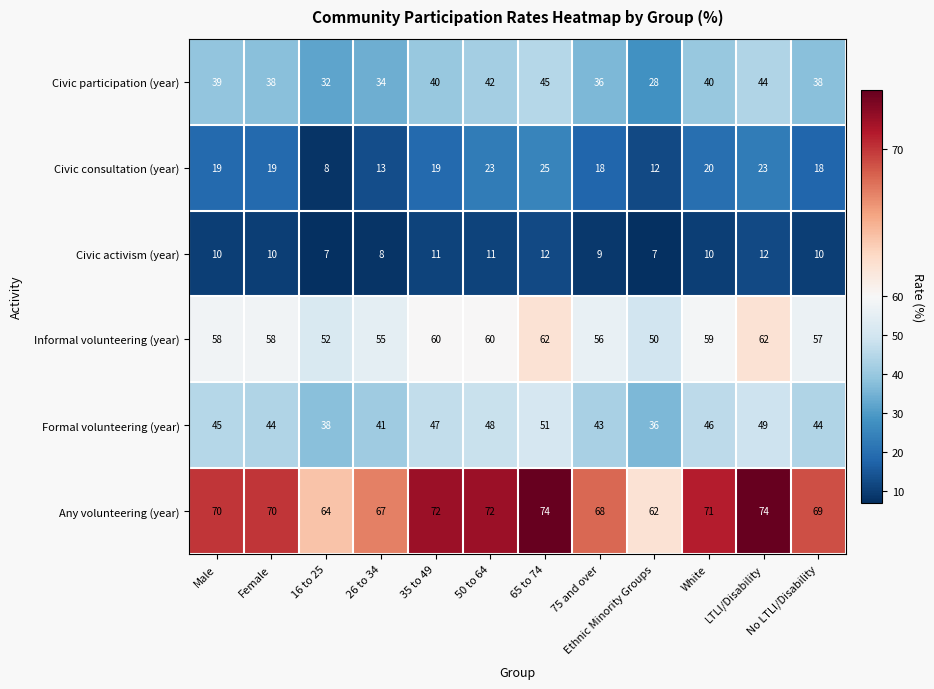

The value of Civic consultation (year) at 50 to 64 is 23. True or false?

True